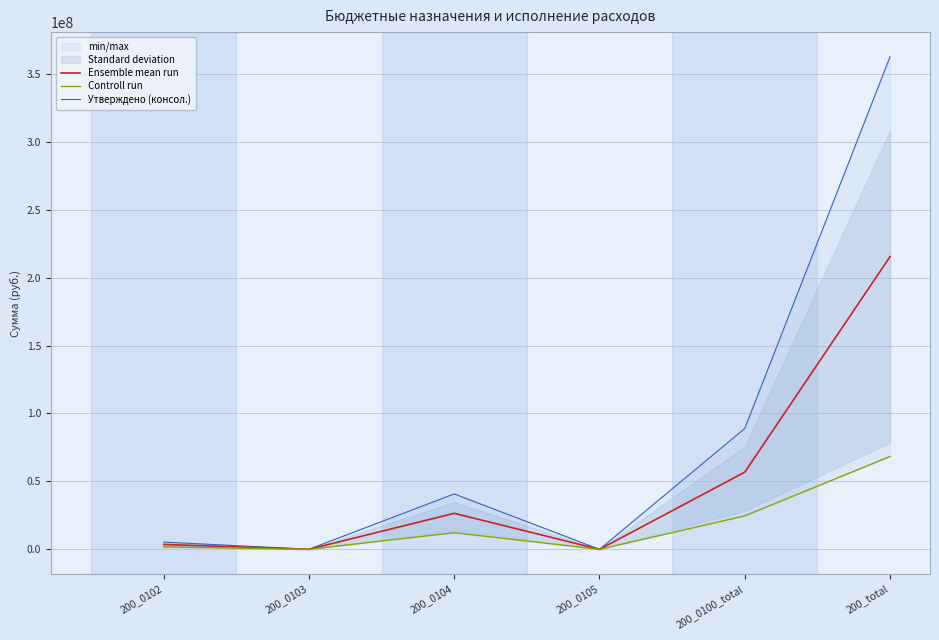

Reading left to right, list all the values displayed in this chart.

Ensemble mean run: 3589952.8	50750.0	26529864.1	16600.0	56793987.1	215414319.2
Controll run: 1834913.9	0.0	12275340.5	16600.0	24651124.2	68357257.9
Утверждено (консол.): 5344991.8	101500.0	40784387.6	16600.0	88936850.0	362471380.5